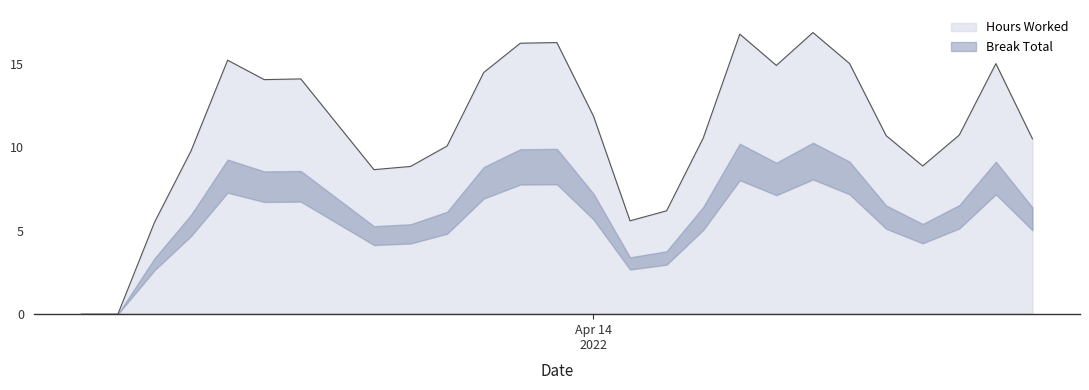

Rank the series by their maximum value, from highest to lowest.

Hours Worked, Break Total